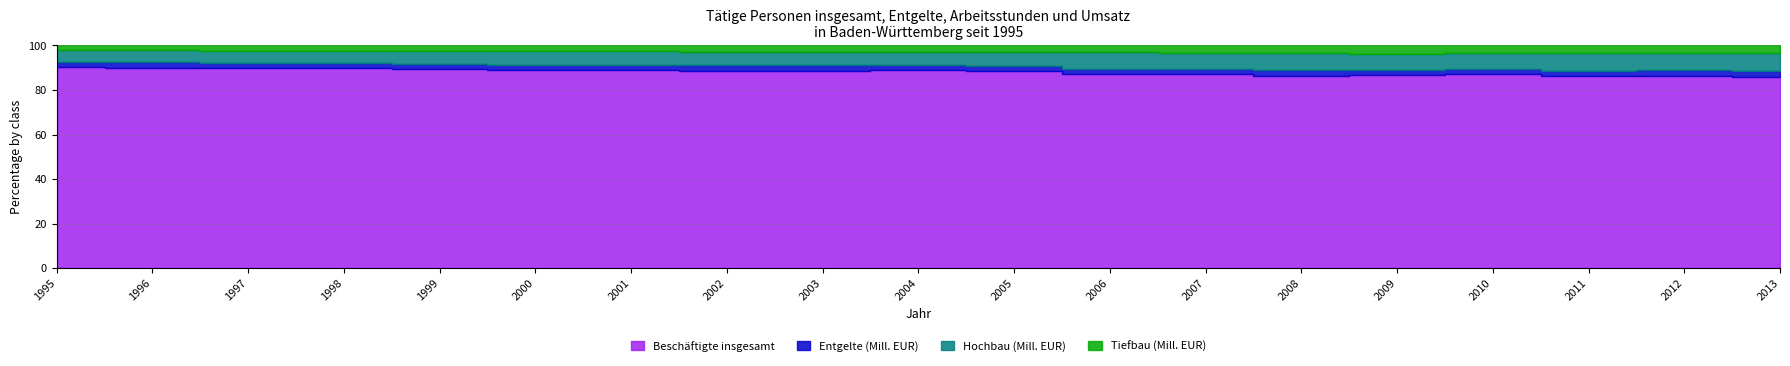

How many lines are shown in the chart?

4